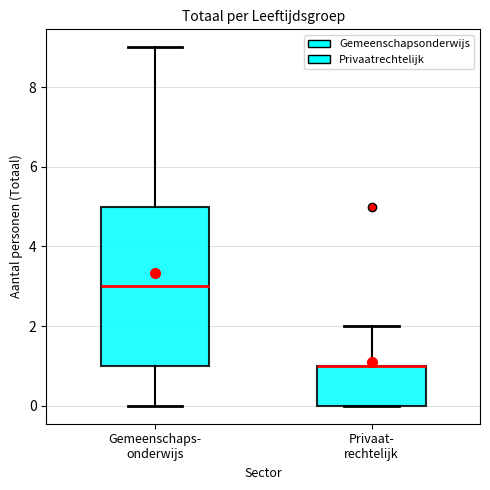

Reading left to right, read every box against the y-axis: the position of its median line, the range the box covers, and the ends of its whiskers. The values are not printed on the chart, so give them approximately, as read against the axis.

Gemeenschaps- onderwijs: median 3, box 1 to 5, whiskers 0 to 9
Privaat- rechtelijk: median 1 (drawn on the box's upper edge), box 0 to 1, whiskers 0 to 2